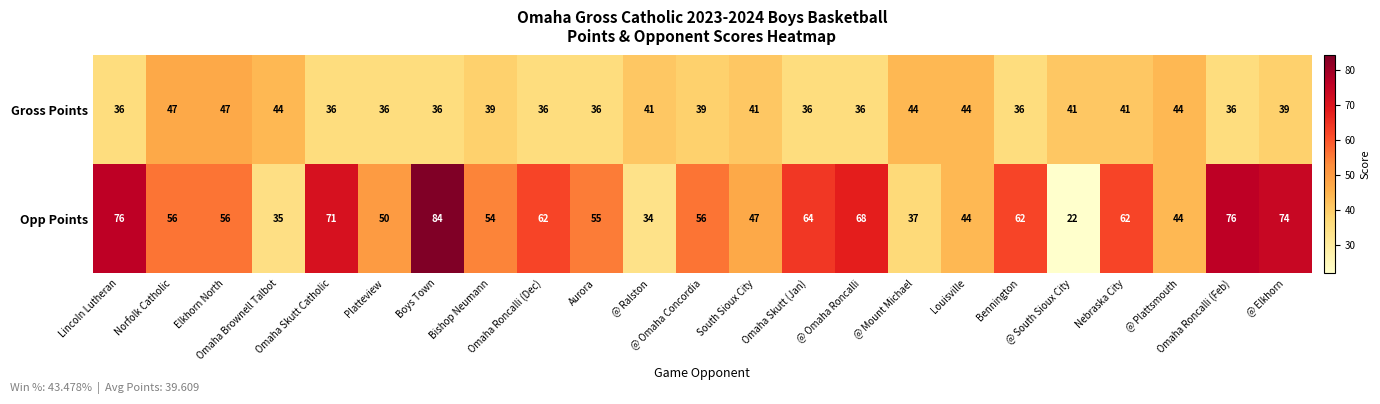

What is the greatest value displayed?

84